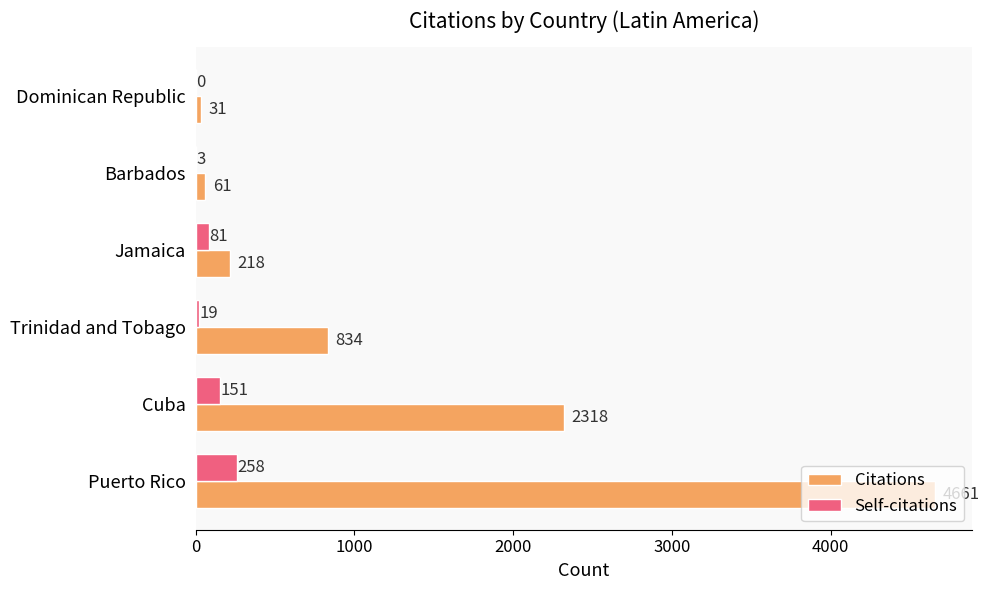

Which series has the largest total across all categories?

Citations